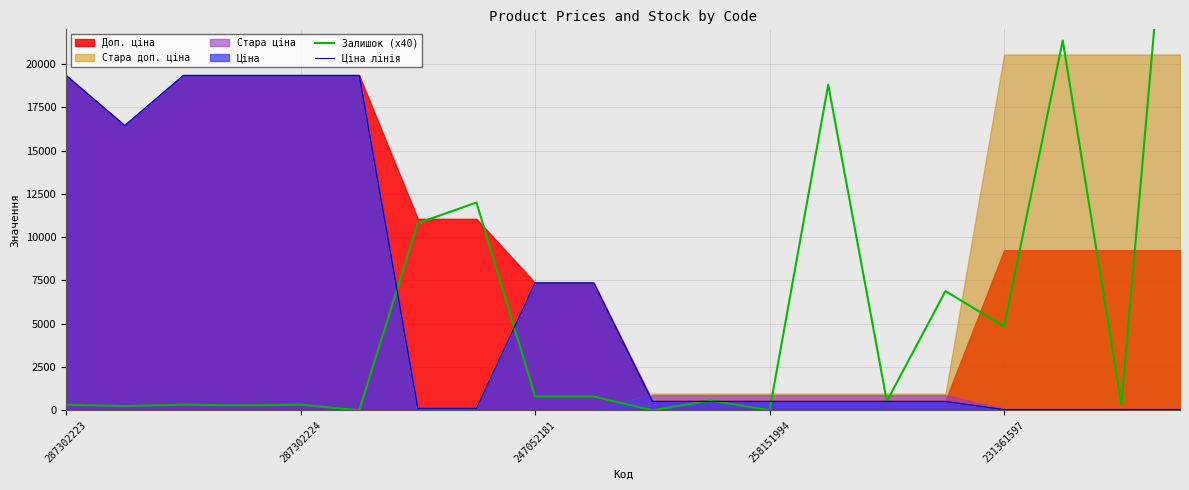

What is the difference between the second highest and minimum values in the Ціна лінія series?

19302.0